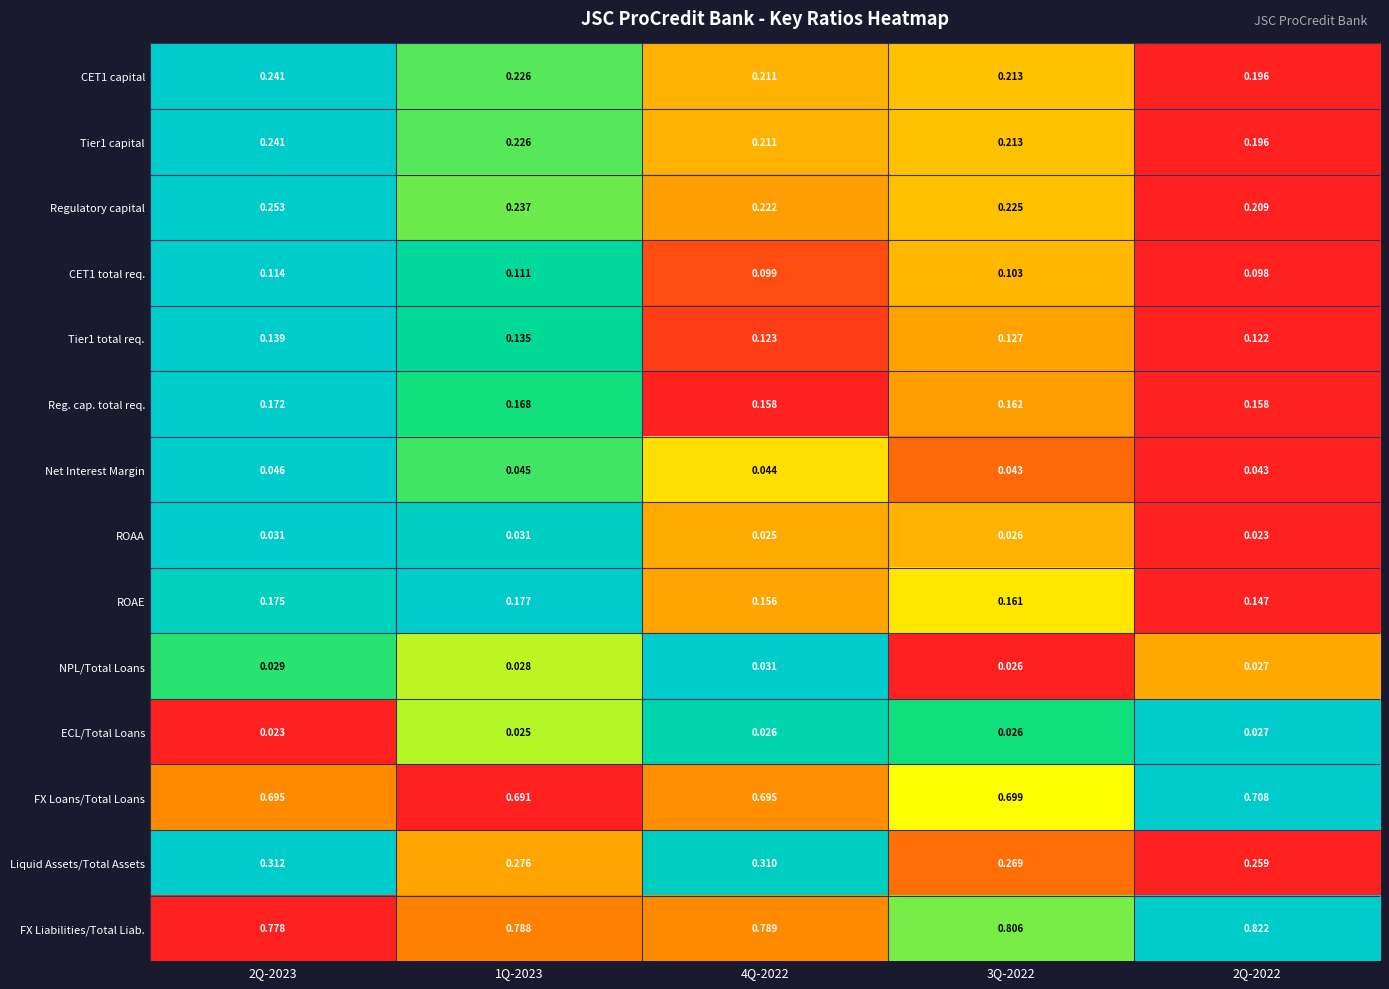

Which series has the largest range (max minus min)?

Liquid Assets/Total Assets